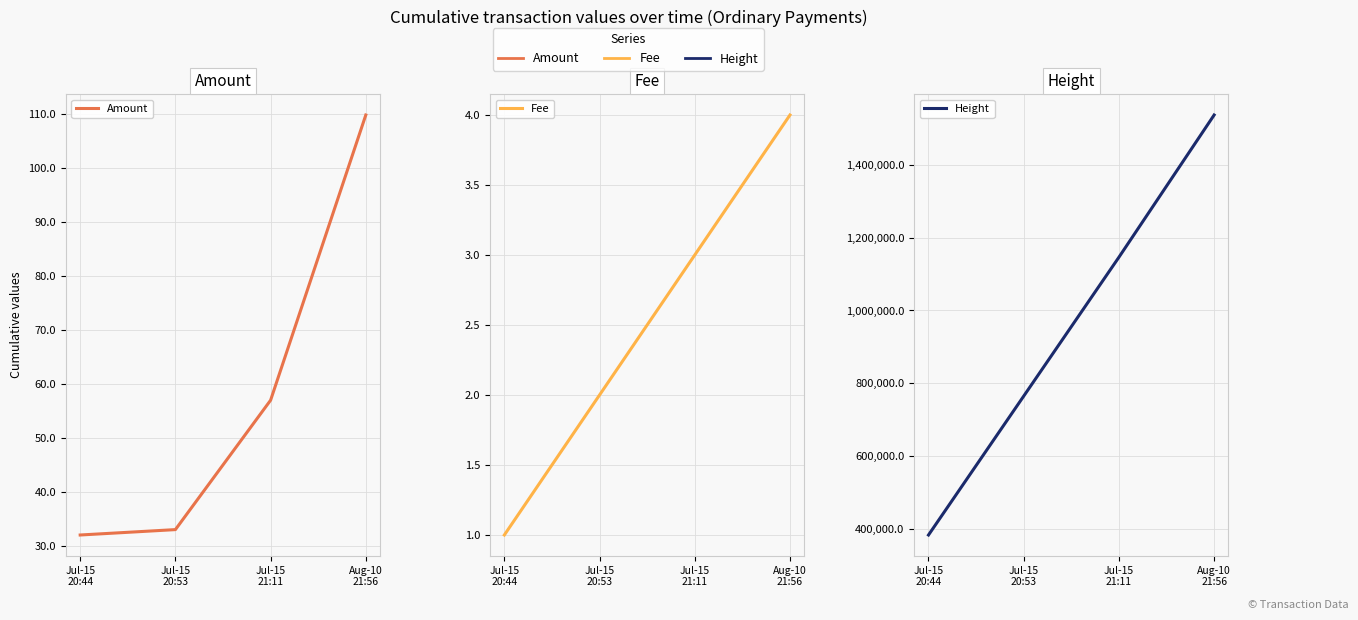

At which label does Amount reach its peak?

Aug-10
21:56